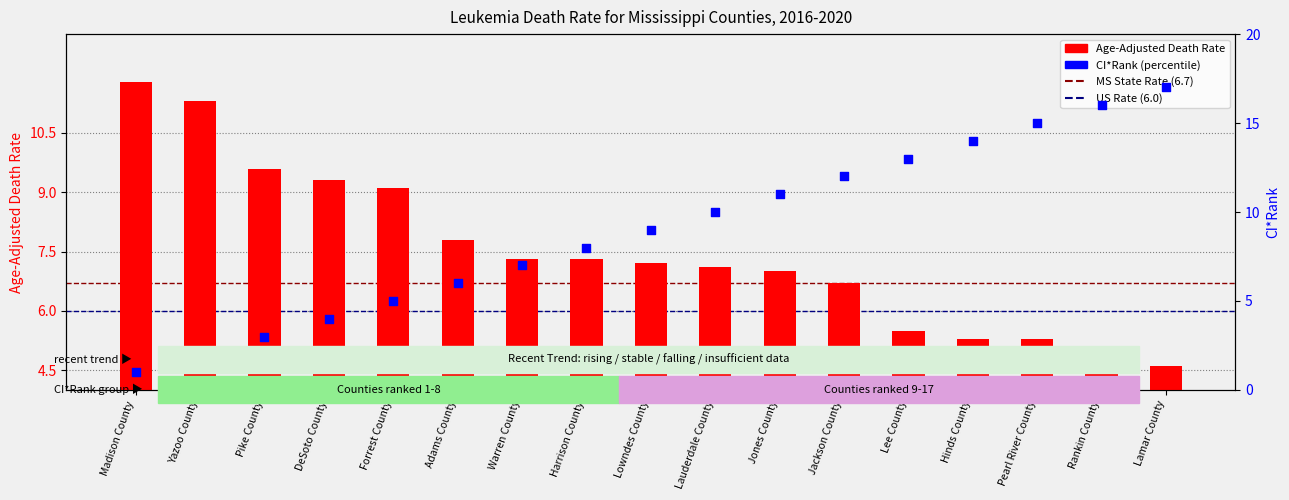

At how many categories does at least one series exceed 3?

17